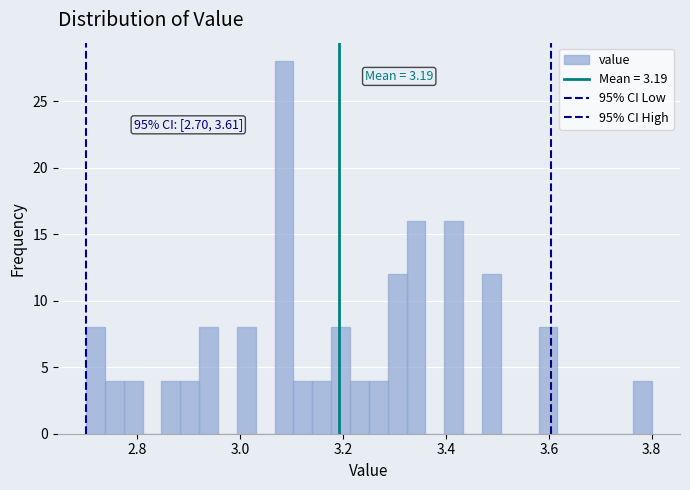

Read against the x-axis, roughly where is the centre of the tallest bar?

3.08